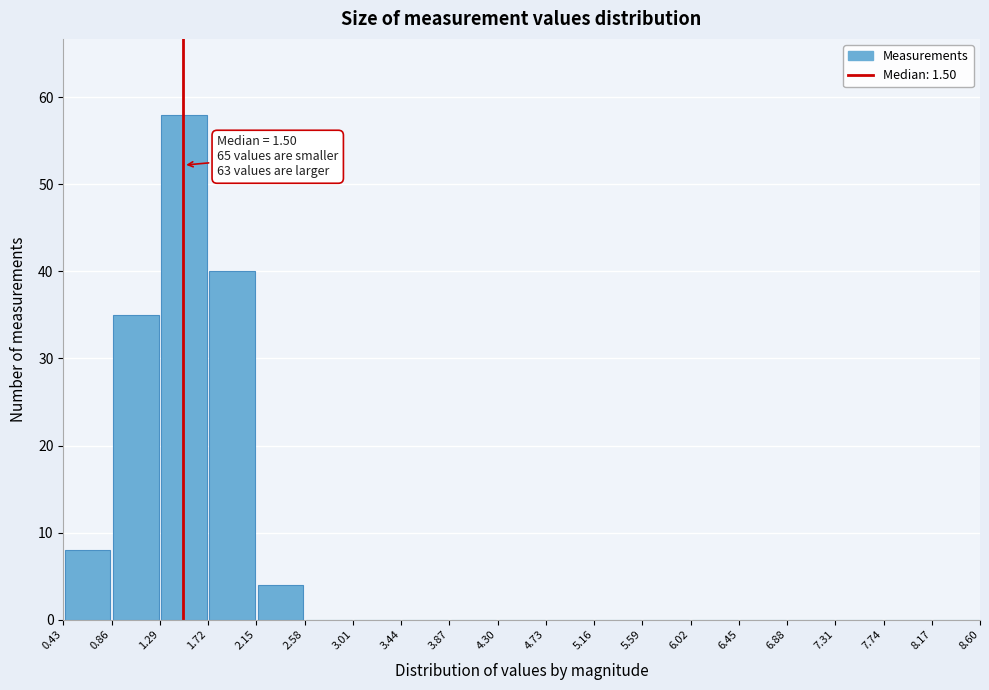

Which range on the x-axis has the tallest bar?

1.29 to 1.72